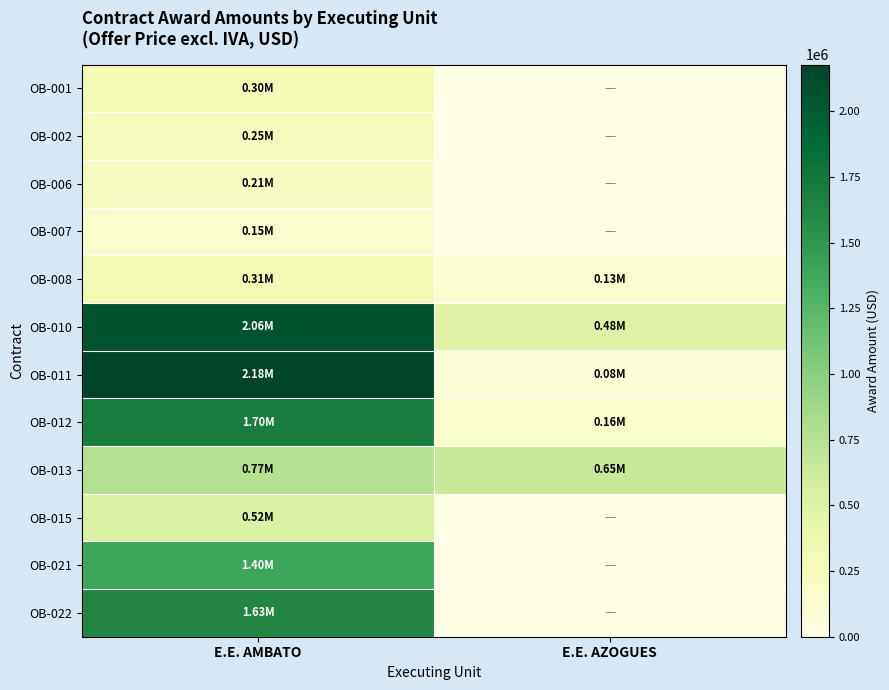

What is the spread (max minus min) of values at E.E. AZOGUES?

646503.0